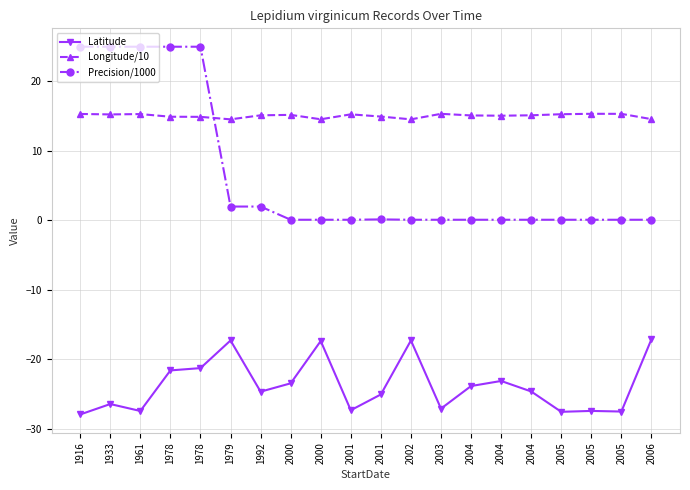

True or false: Latitude has more than 0 points higher than both neighbors.

True